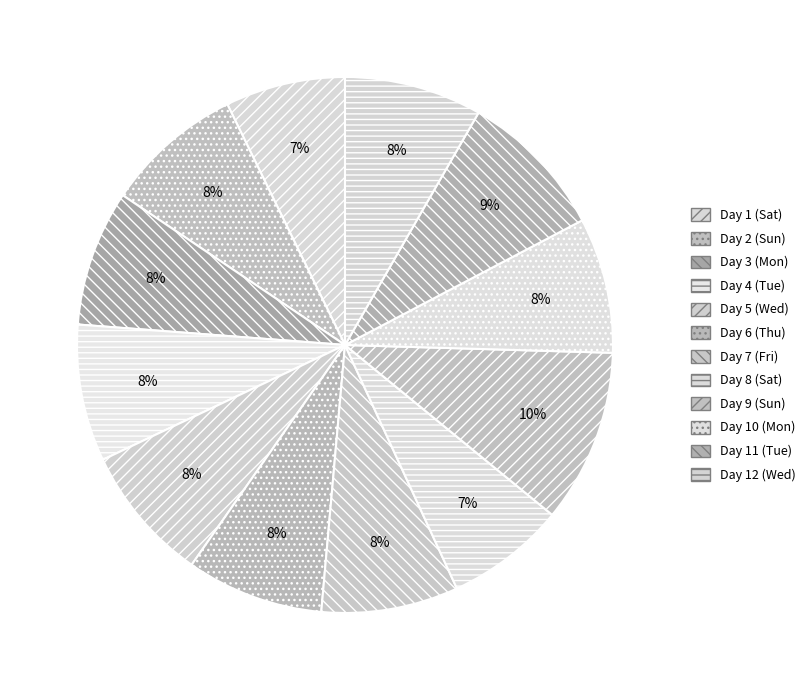

True or false: Day 2 (Sun) accounts for 1% of the total.

False